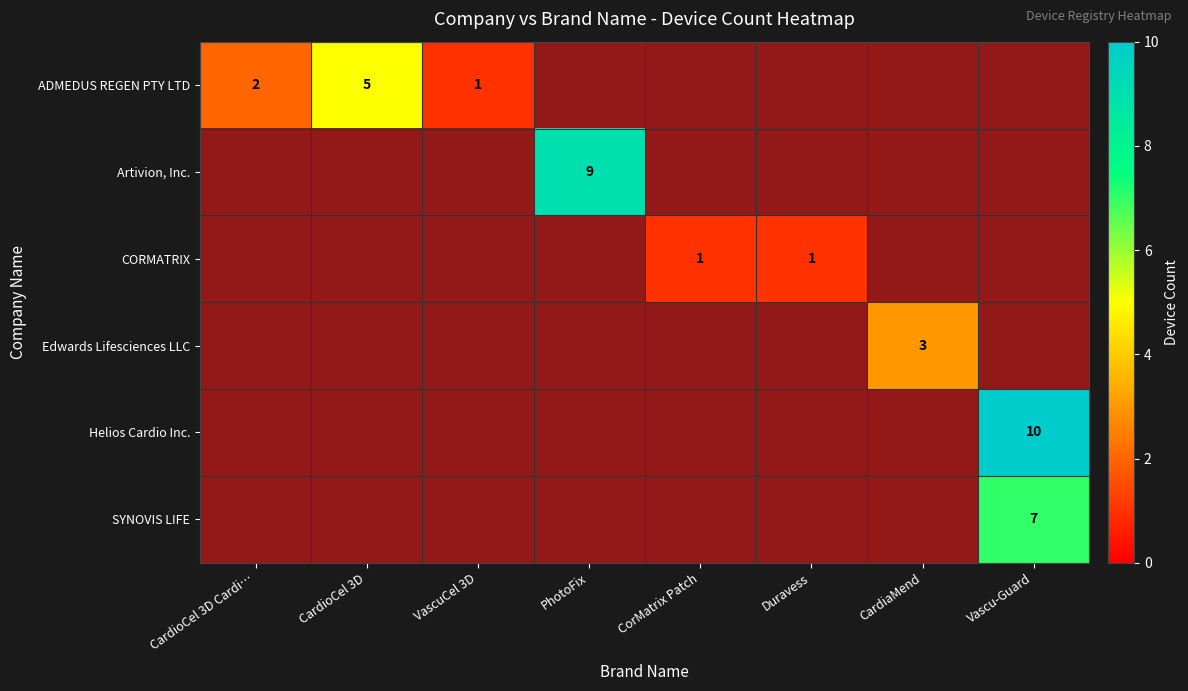

At which category does the chart reach its peak across all series?

Vascu-Guard